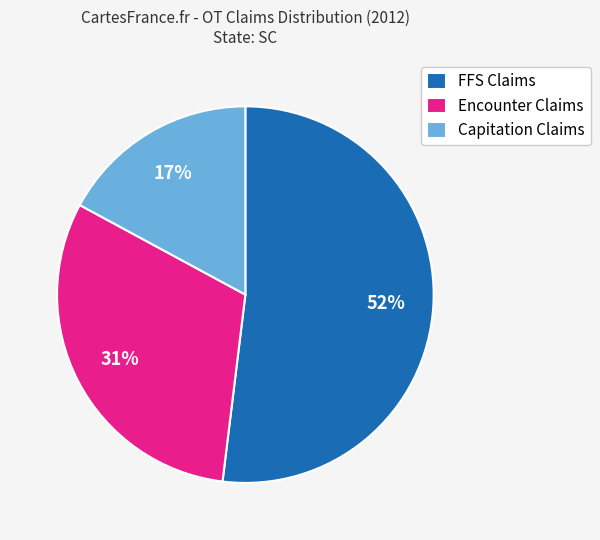

What is the smallest slice in the pie chart?

Capitation Claims